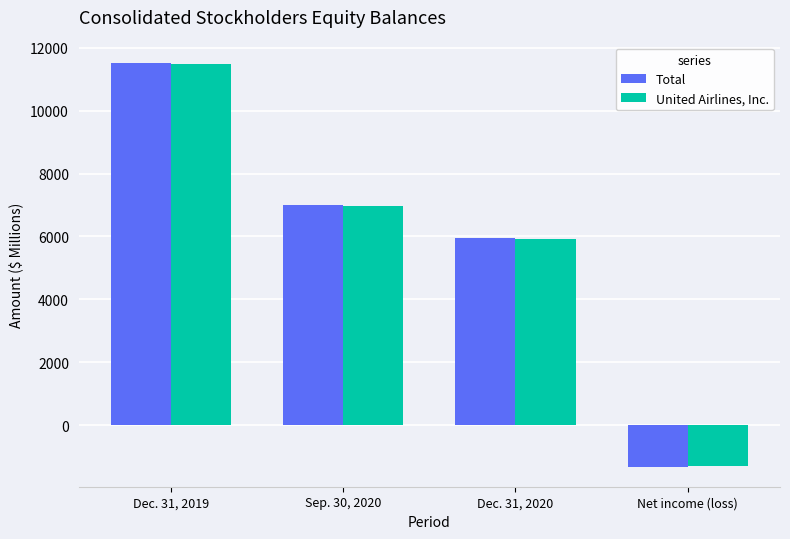

Which series has the widest spread of values?

Total